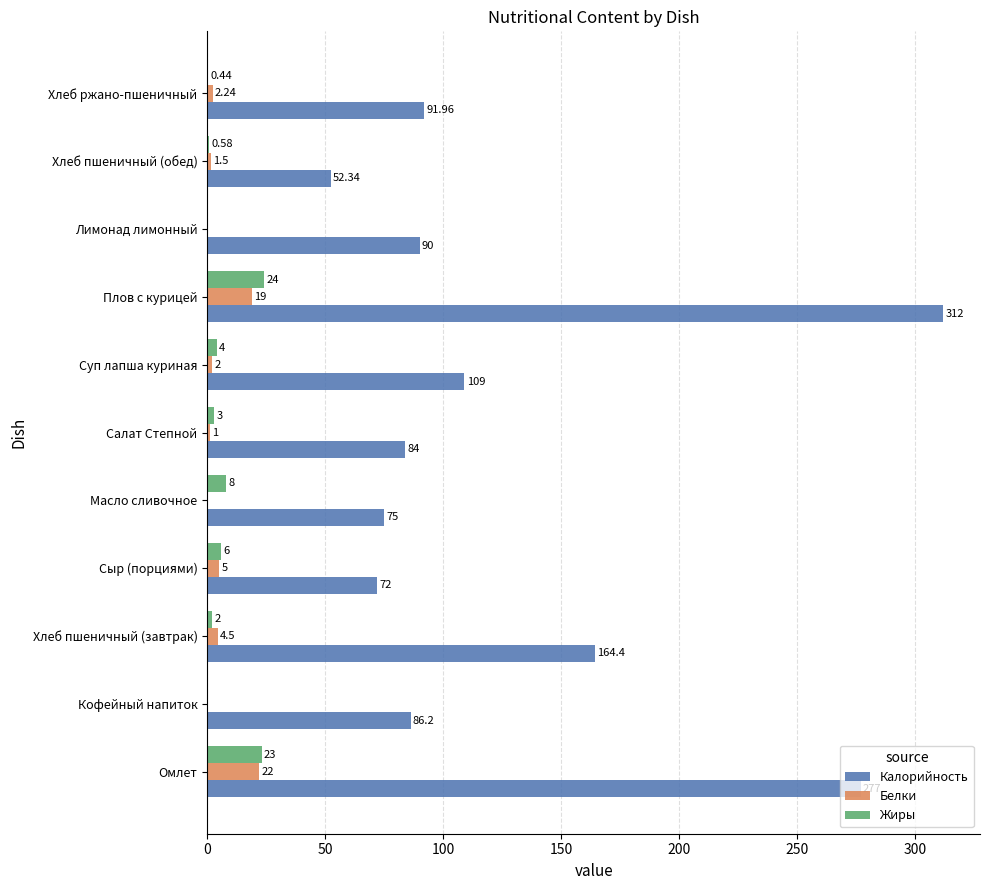

How many values in Жиры are above zero?

9